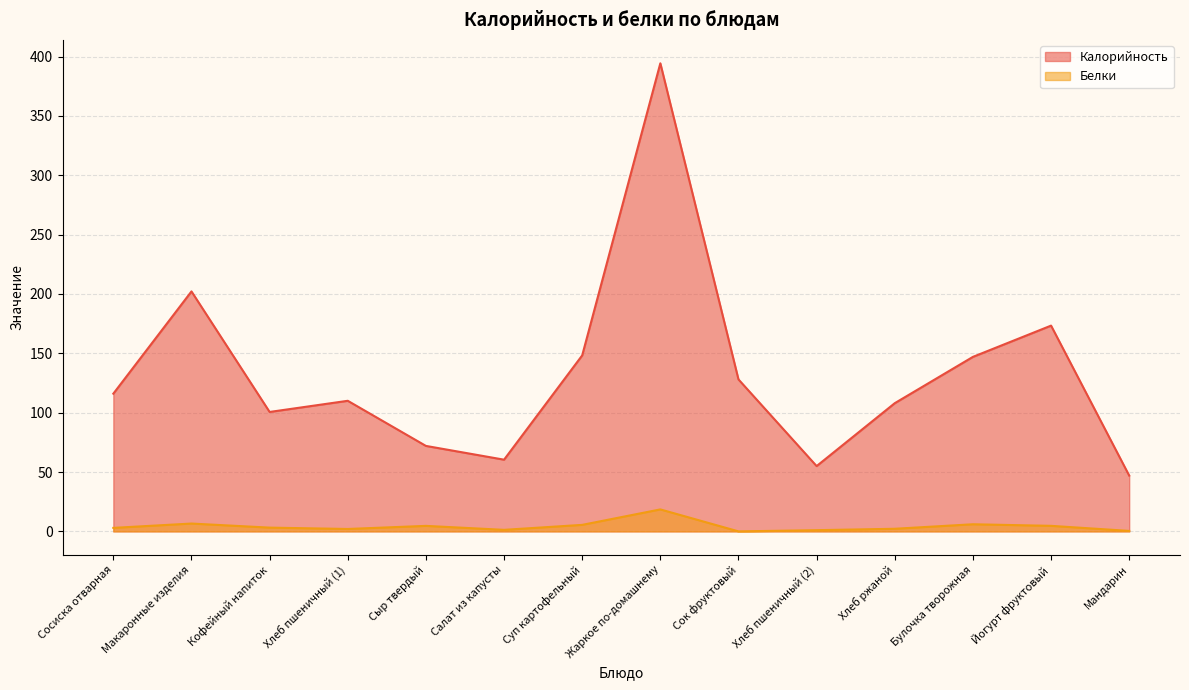

How many data points does each series have?

14